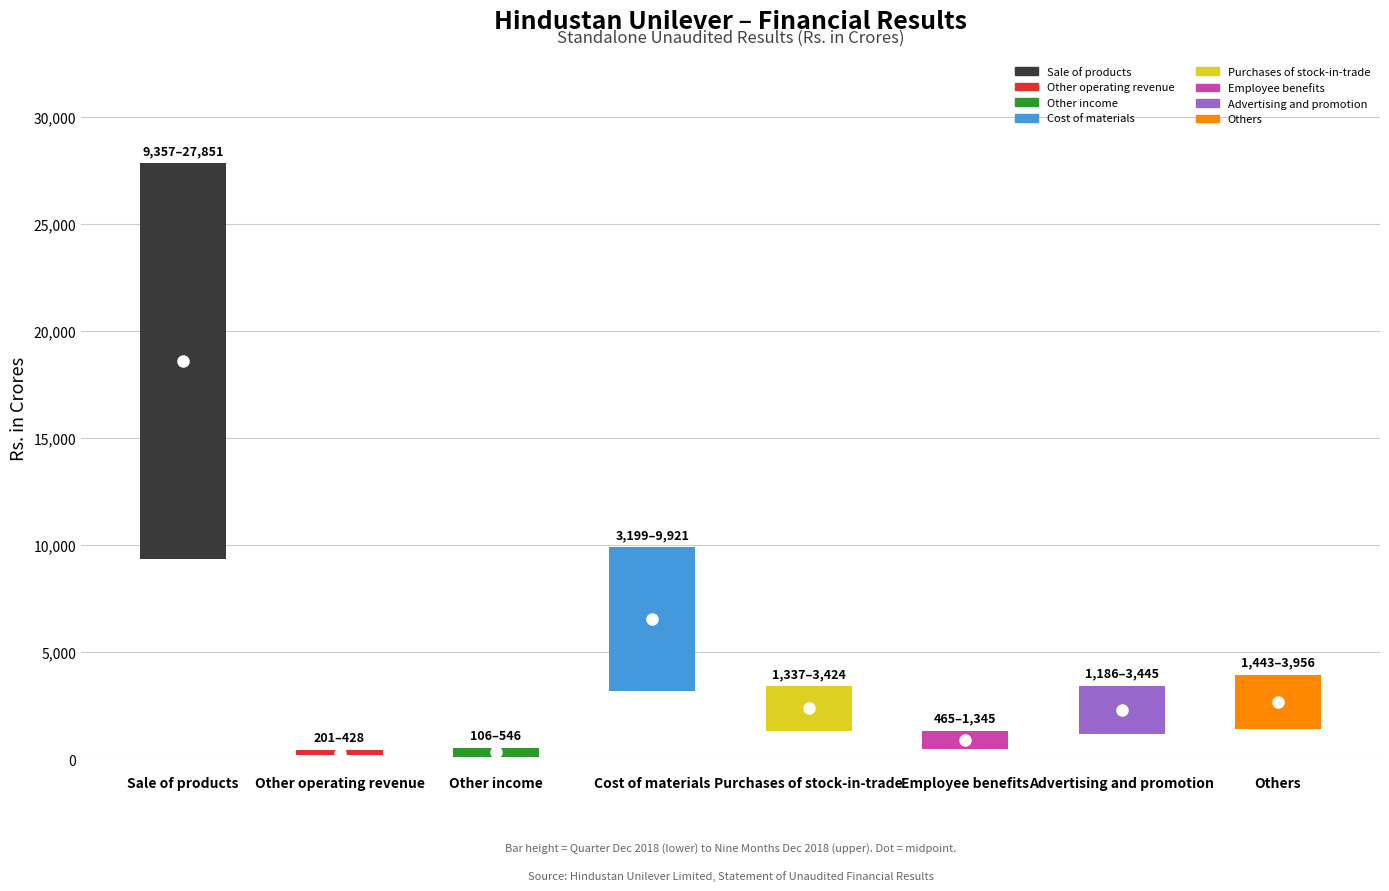

What is the lowest value of the Nine months ended Dec 2018 series?

428